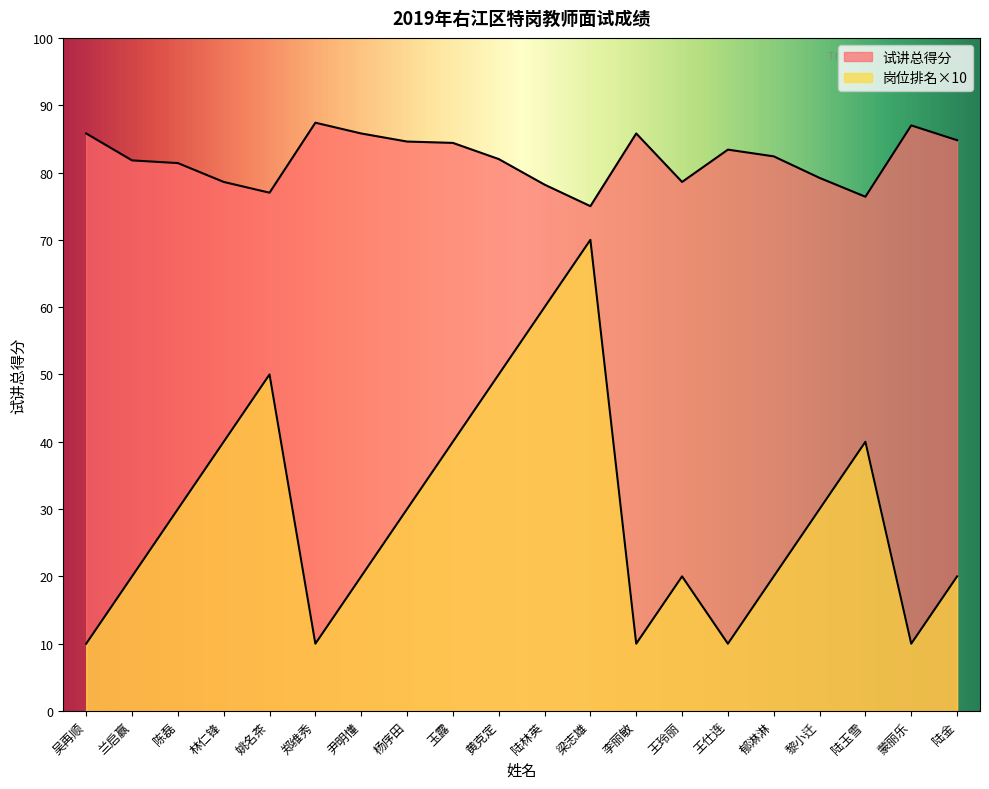

True or false: 岗位排名 and 试讲总得分 cross at least once.

False